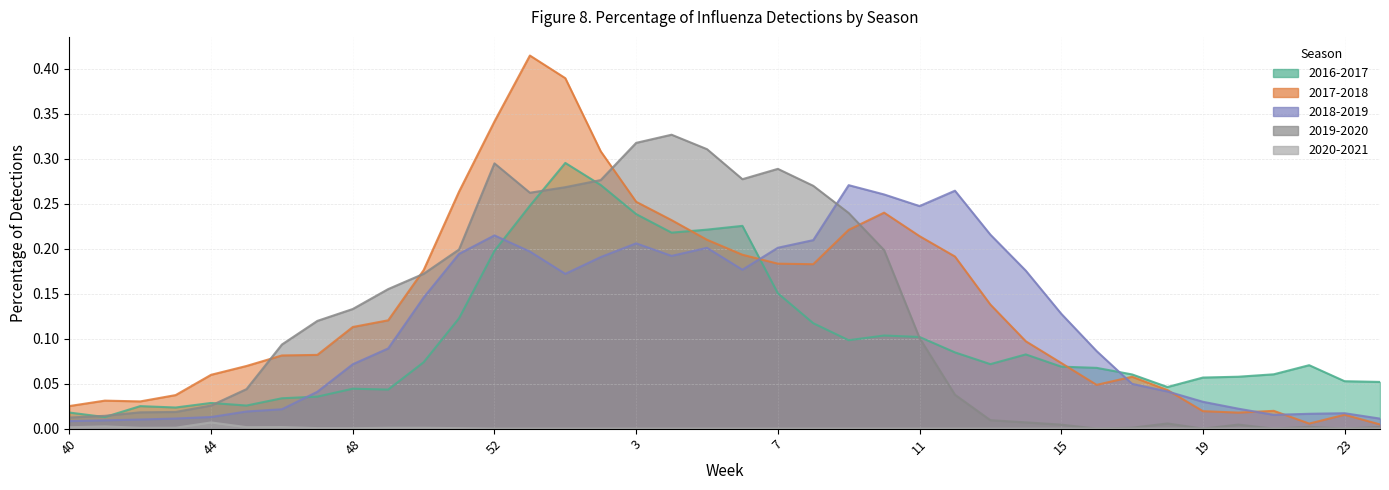

What is the total value across all series at 52?

1.0